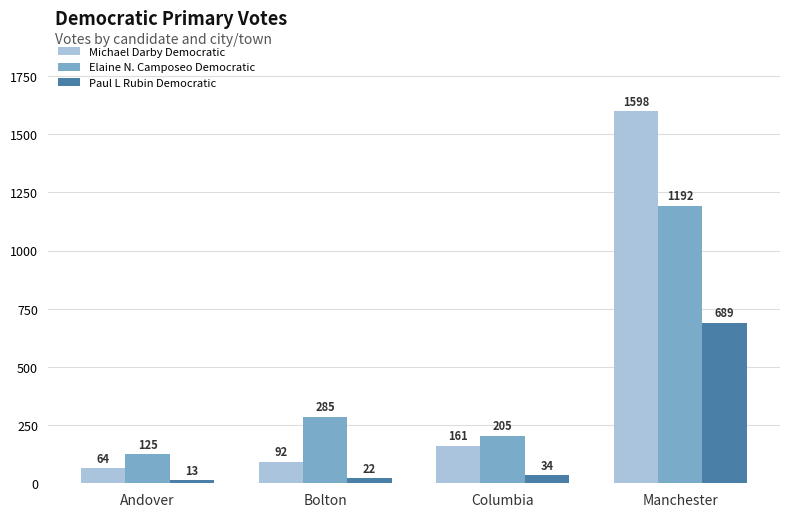

How many categories are shown in the chart?

4